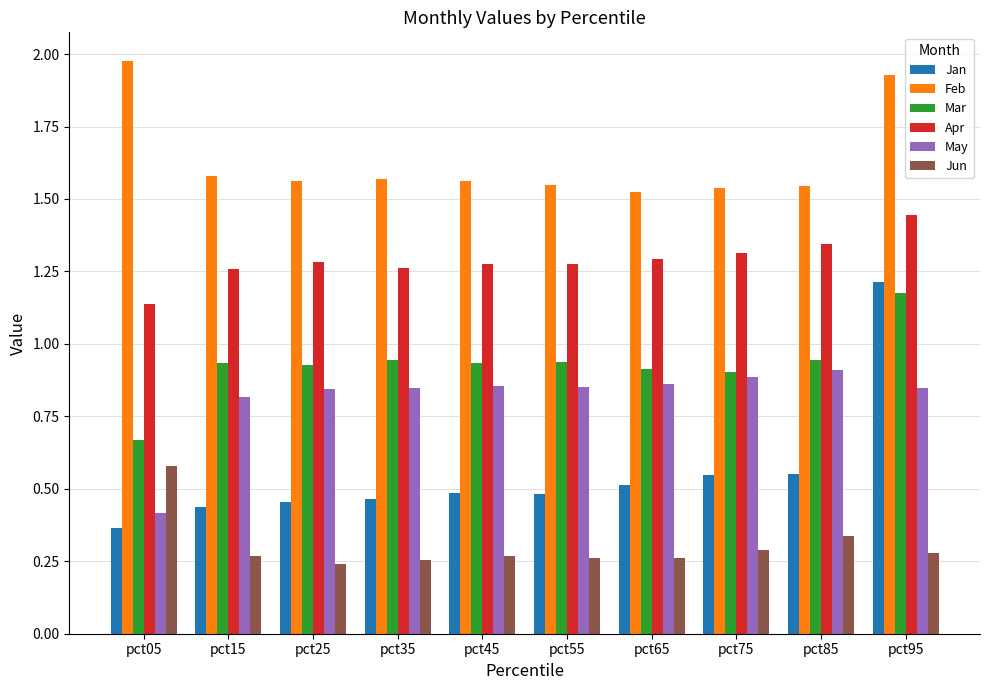

What are all the series names shown in the legend?

Jan, Feb, Mar, Apr, May, Jun